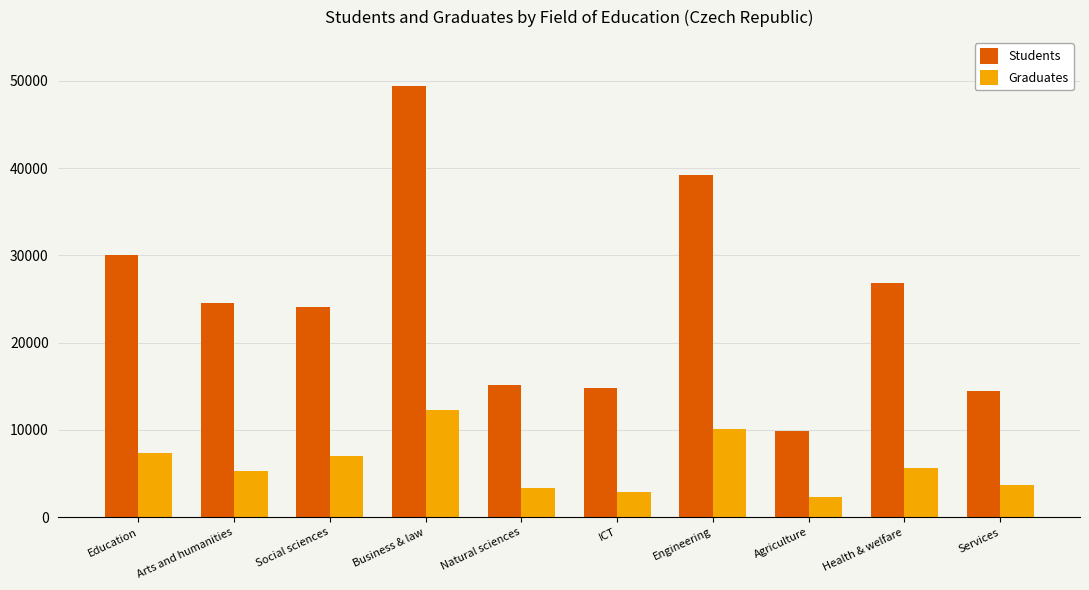

List the series in order of their overall mean, lowest first.

Graduates, Students